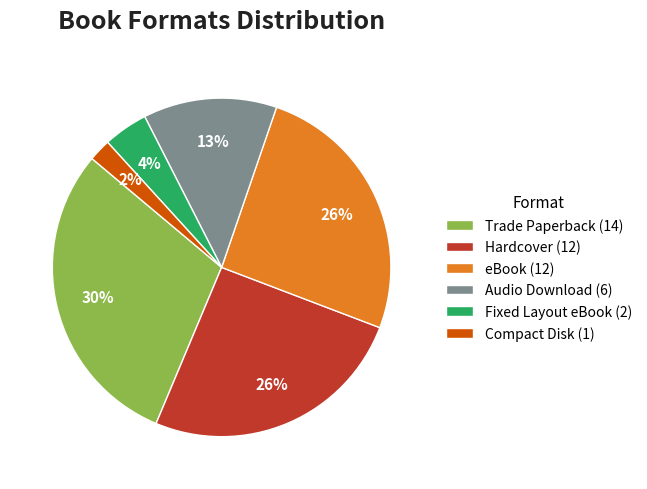

Which has a higher value, Hardcover or Audio Download?

Hardcover